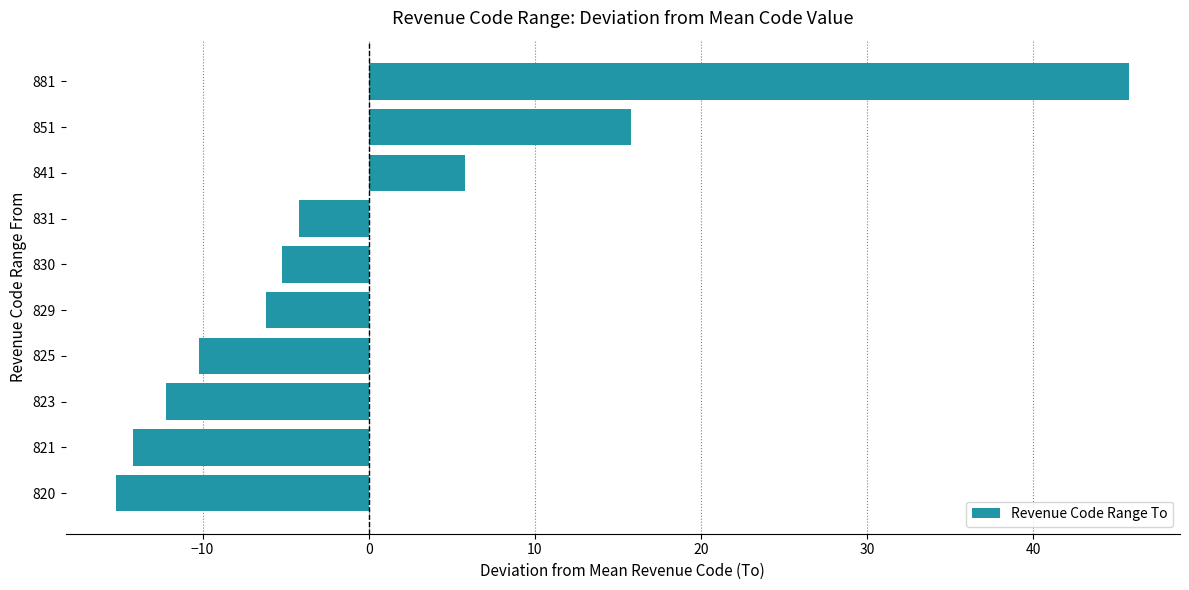

Reading bottom to top, extract all data points from this chart.

820=-15.2	821=-14.2	823=-12.2	825=-10.2	829=-6.2	830=-5.2	831=-4.2	841=5.8	851=15.8	881=45.8